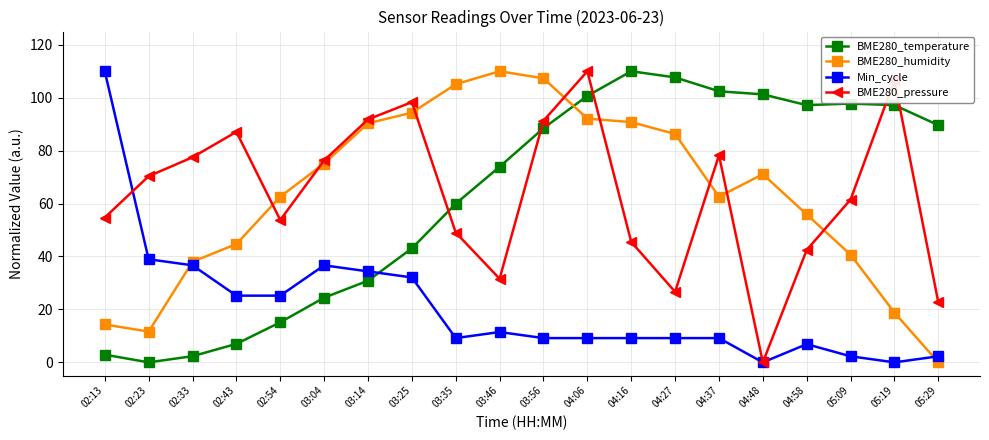

Does the chart display data point markers on the line(s)?

Yes